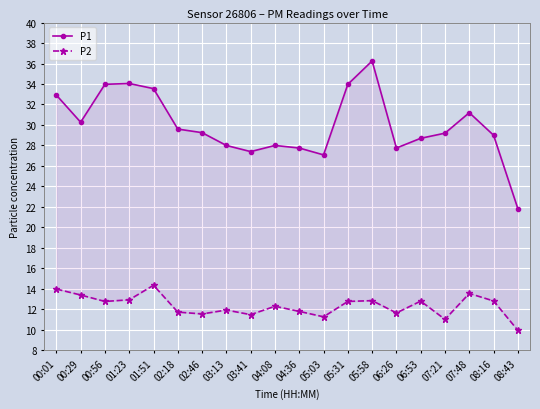

What is the label of the 19th point from the left?

08:16